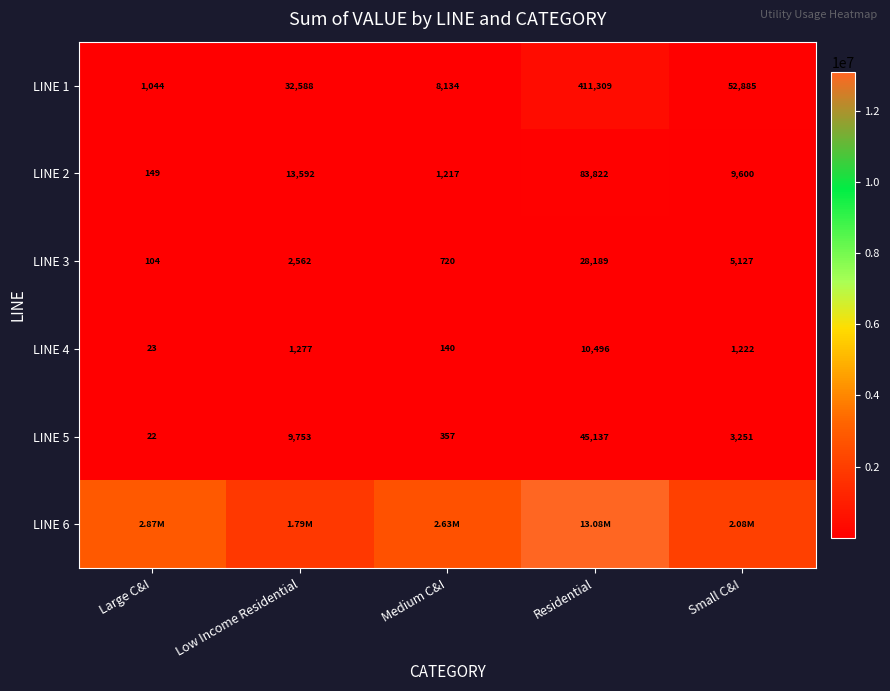

What is the difference between the second highest and minimum values in the LINE 4 series?

1254